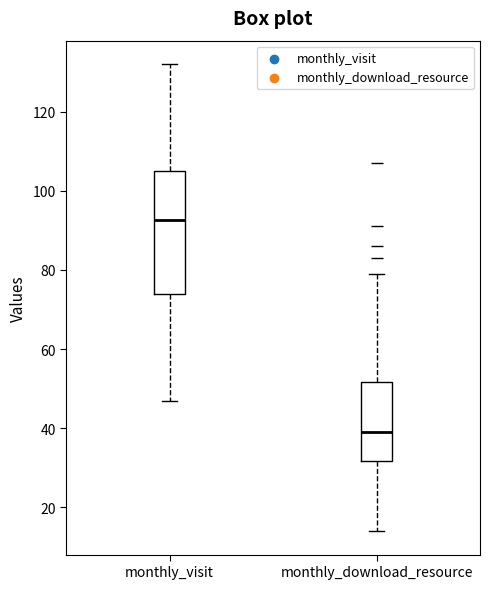

Comparing the boxes themselves (not the whiskers), which one is the tallest?

monthly_visit